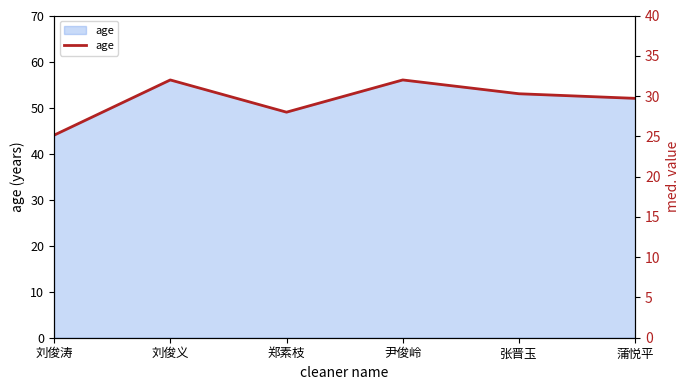

Reading left to right, extract all data points from this chart.

刘俊涛=44	刘俊义=56	郑素枝=49	尹俊岭=56	张晋玉=53	蒲悦平=52